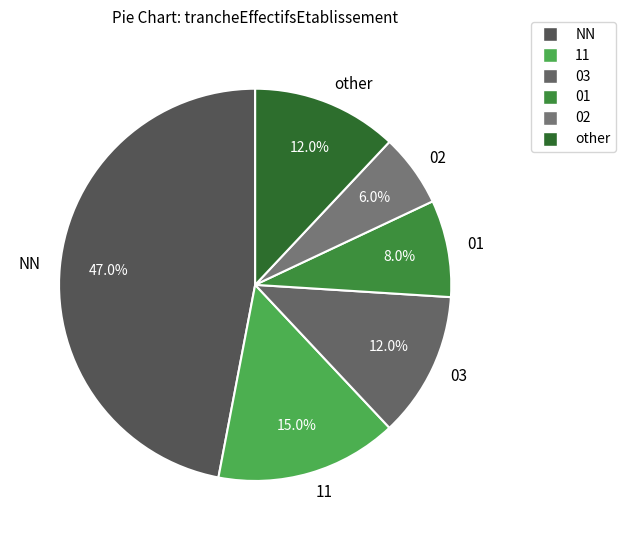

What percentage is NOT represented by 02?

94.0%